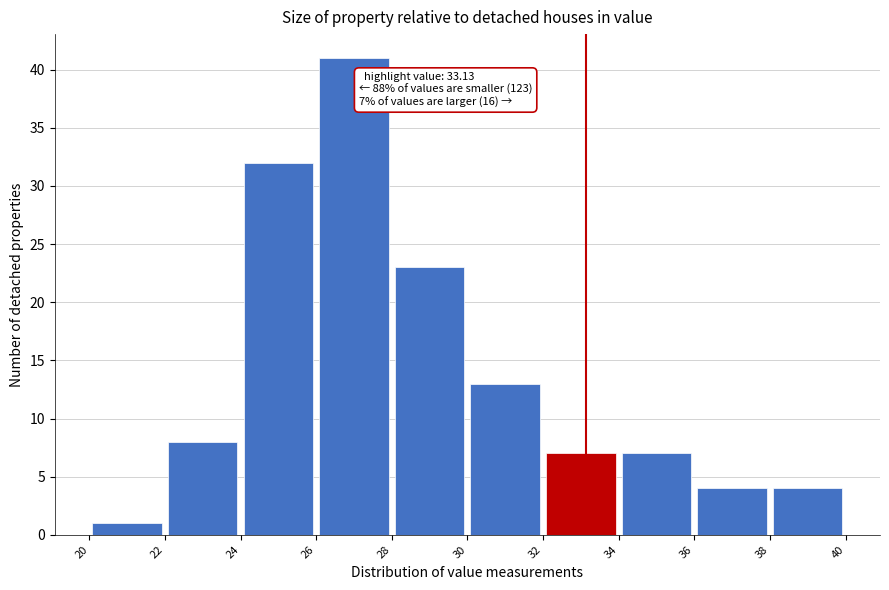

Over which range of the x-axis is the bar tallest?

26 to 28